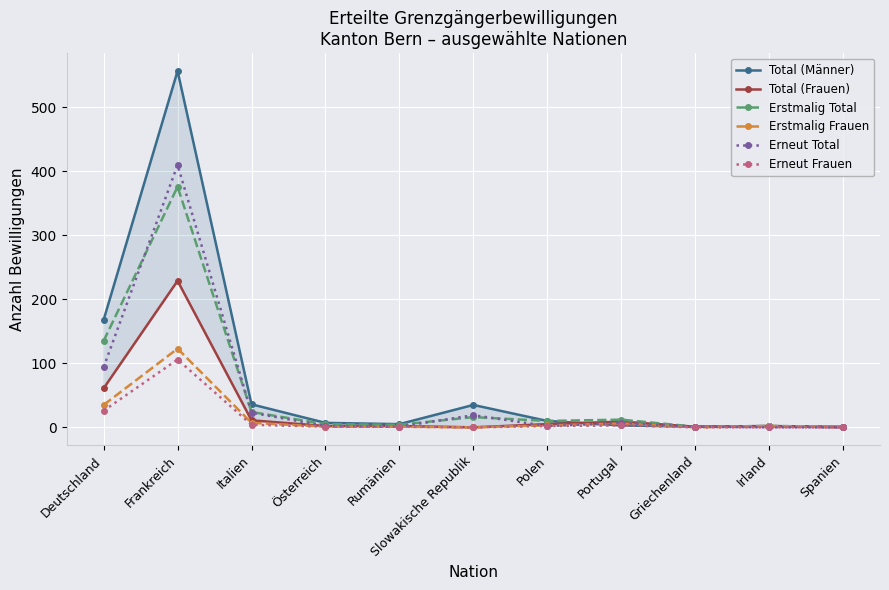

List the series in order of their peak value, highest first.

Total (Männer), Erneut Total, Erstmalig Total, Total (Frauen), Erstmalig Frauen, Erneut Frauen